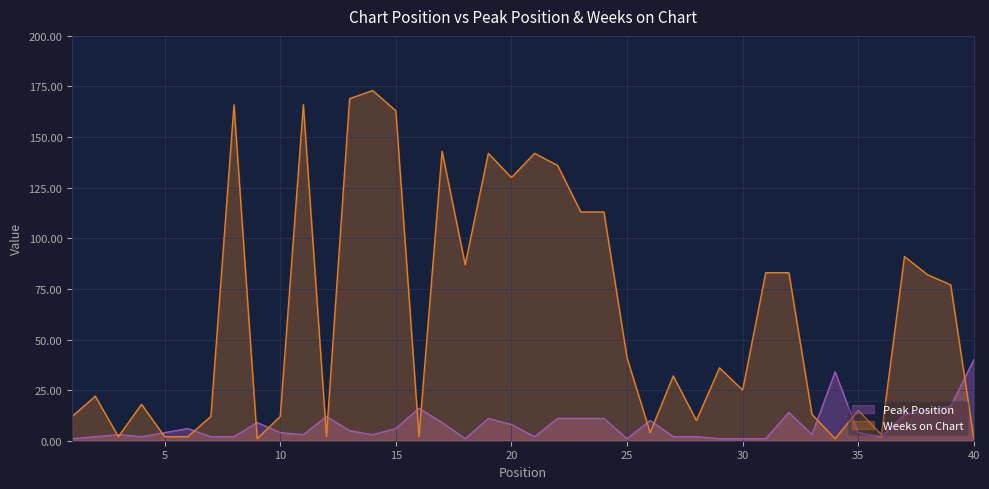

Between 32 and 10, which is larger?

32